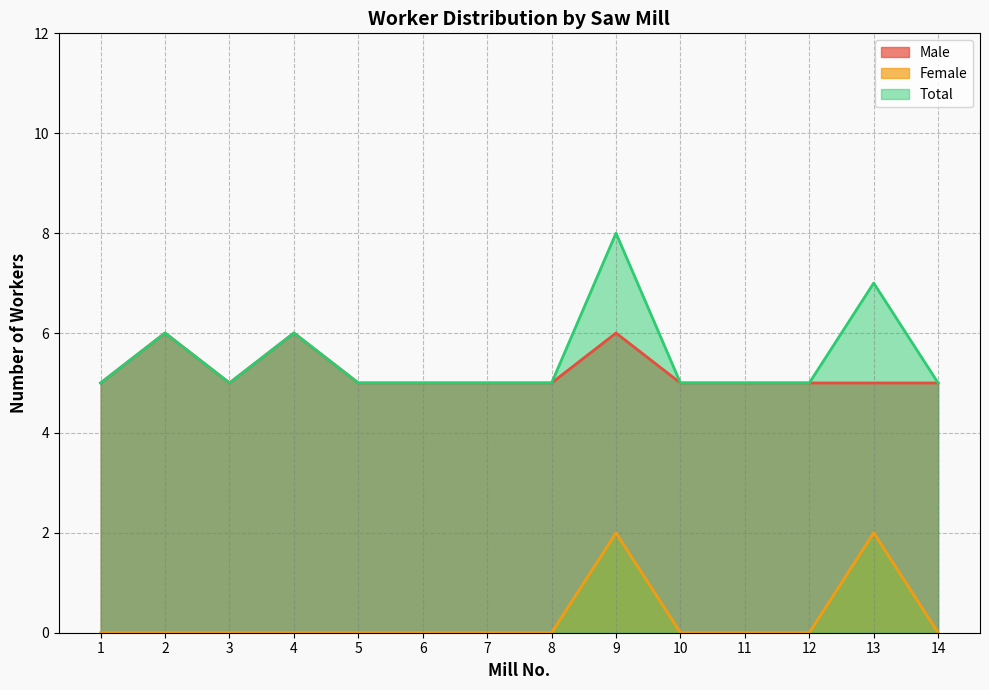

Is it true that Total equals 5 at 12?

True